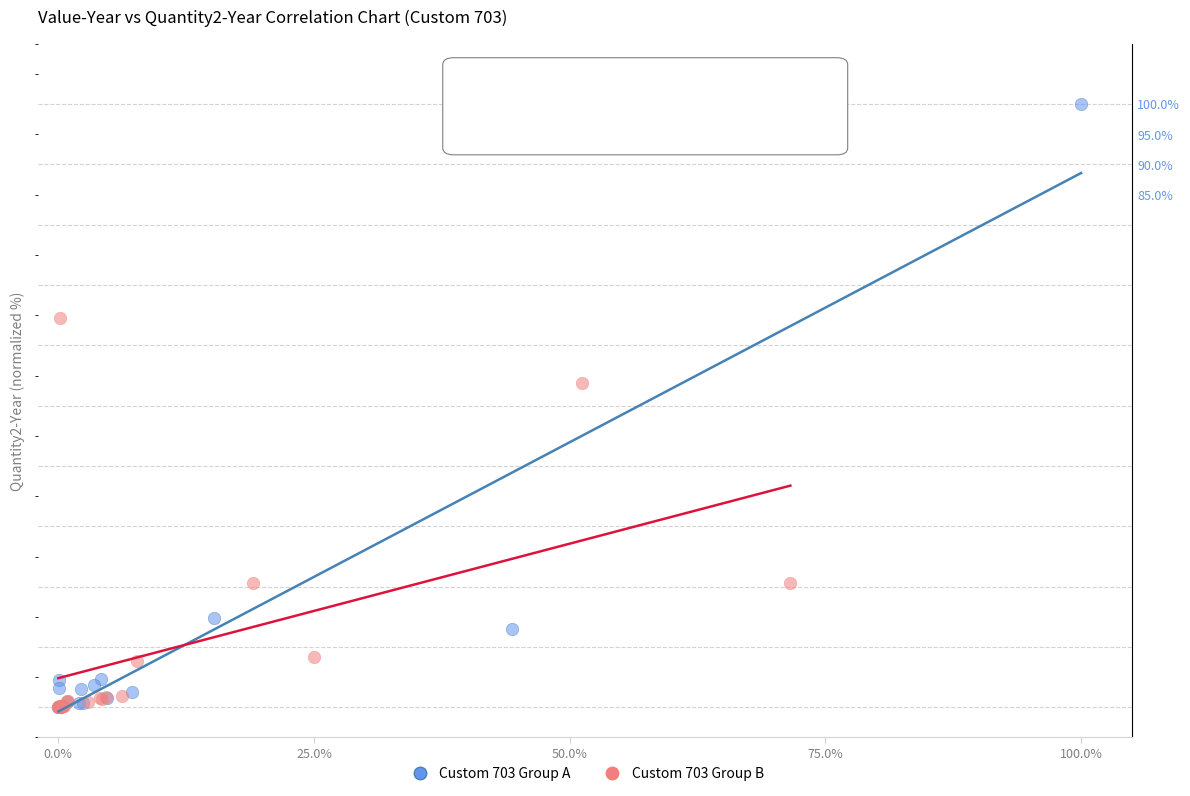

What are all the series names shown in the legend?

Custom 703 Group A, Custom 703 Group B